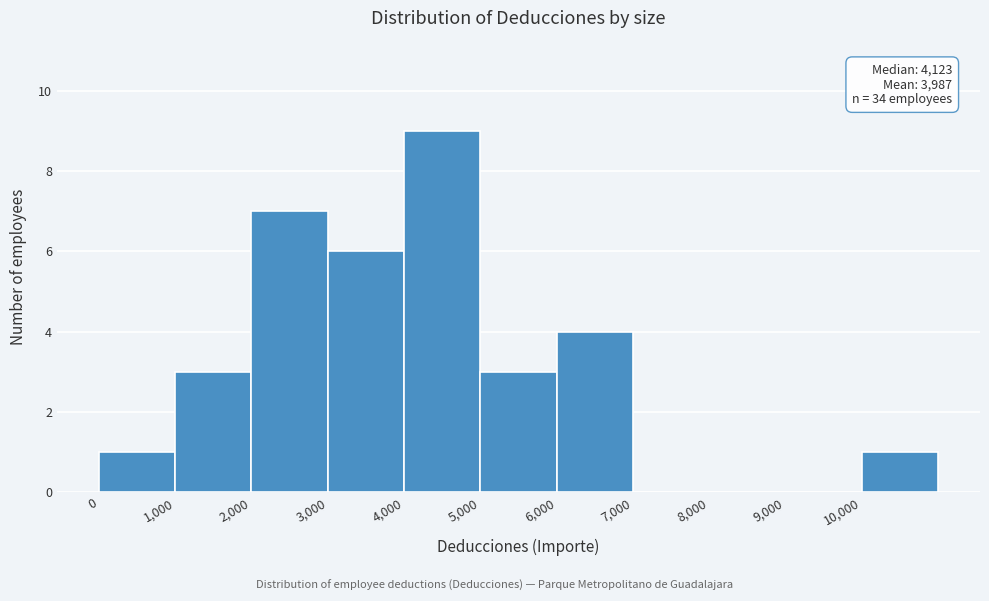

Which range on the x-axis has the tallest bar?

4000 to 5000